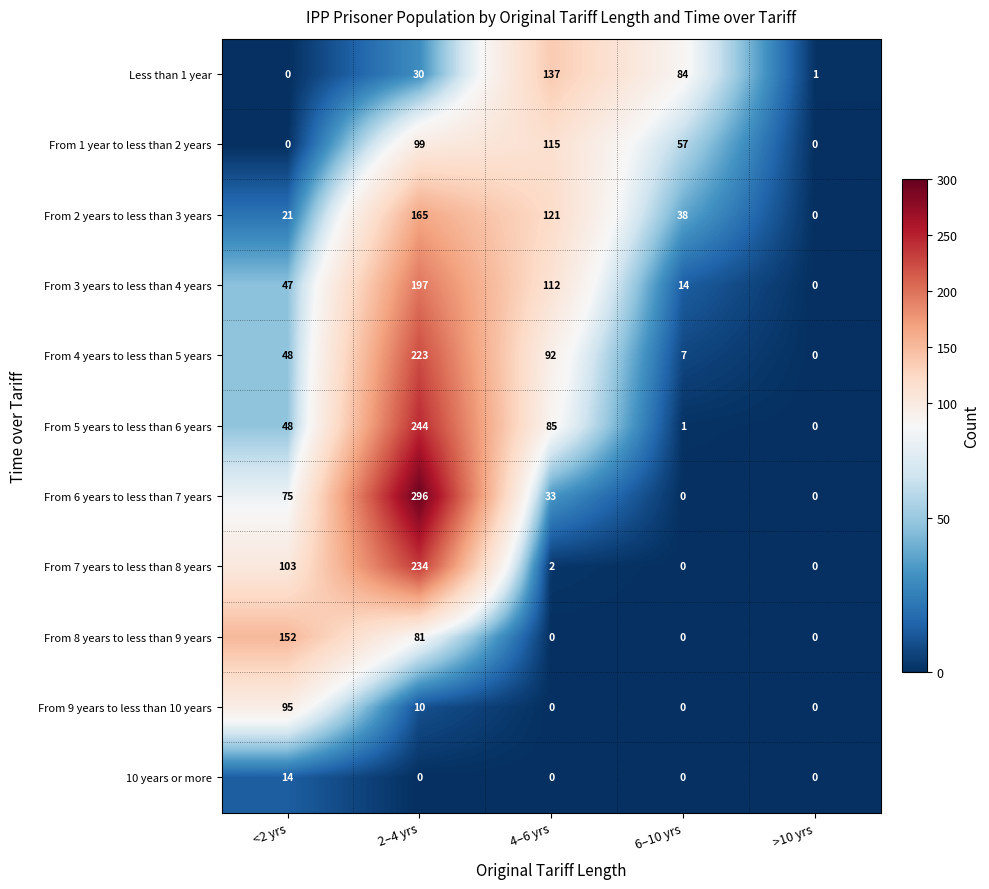

Which series has the largest range (max minus min)?

From 6 years to less than 7 years